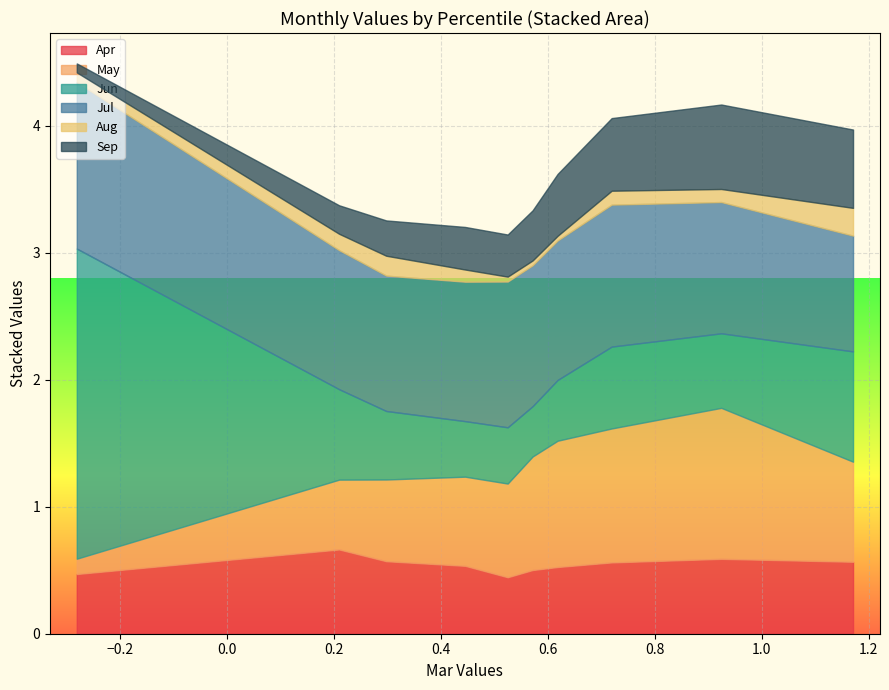

Reading left to right, what are all the values shown in this chart?

Apr: pct05=0.5	pct15=0.7	pct25=0.6	pct35=0.5	pct45=0.4	pct55=0.5	pct65=0.5	pct75=0.6	pct85=0.6	pct95=0.6
May: pct05=0.1	pct15=0.5	pct25=0.6	pct35=0.7	pct45=0.7	pct55=0.9	pct65=1.0	pct75=1.1	pct85=1.2	pct95=0.8
Jun: pct05=2.4	pct15=0.7	pct25=0.5	pct35=0.4	pct45=0.4	pct55=0.4	pct65=0.5	pct75=0.6	pct85=0.6	pct95=0.9
Jul: pct05=1.3	pct15=1.1	pct25=1.1	pct35=1.1	pct45=1.1	pct55=1.1	pct65=1.1	pct75=1.1	pct85=1.0	pct95=0.9
Aug: pct05=0.1	pct15=0.1	pct25=0.2	pct35=0.1	pct45=0.0	pct55=0.0	pct65=0.0	pct75=0.1	pct85=0.1	pct95=0.2
Sep: pct05=0.1	pct15=0.2	pct25=0.3	pct35=0.3	pct45=0.3	pct55=0.4	pct65=0.5	pct75=0.6	pct85=0.7	pct95=0.6